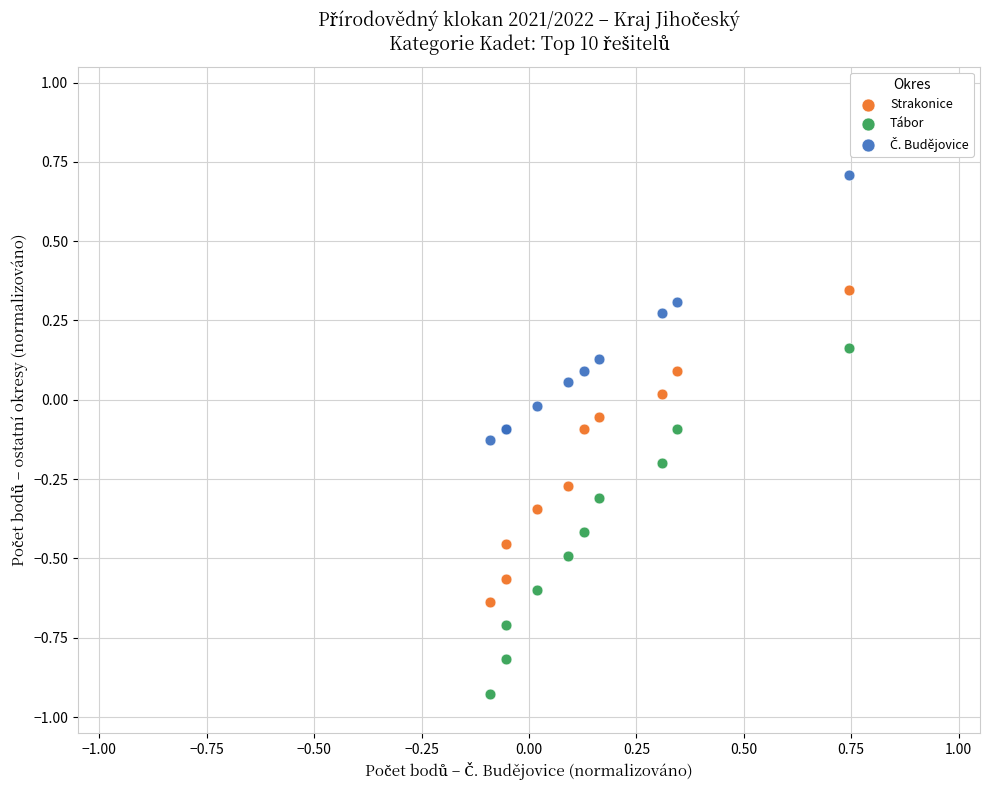

What is the X range (max minus min) for the scatter plot?

0.8